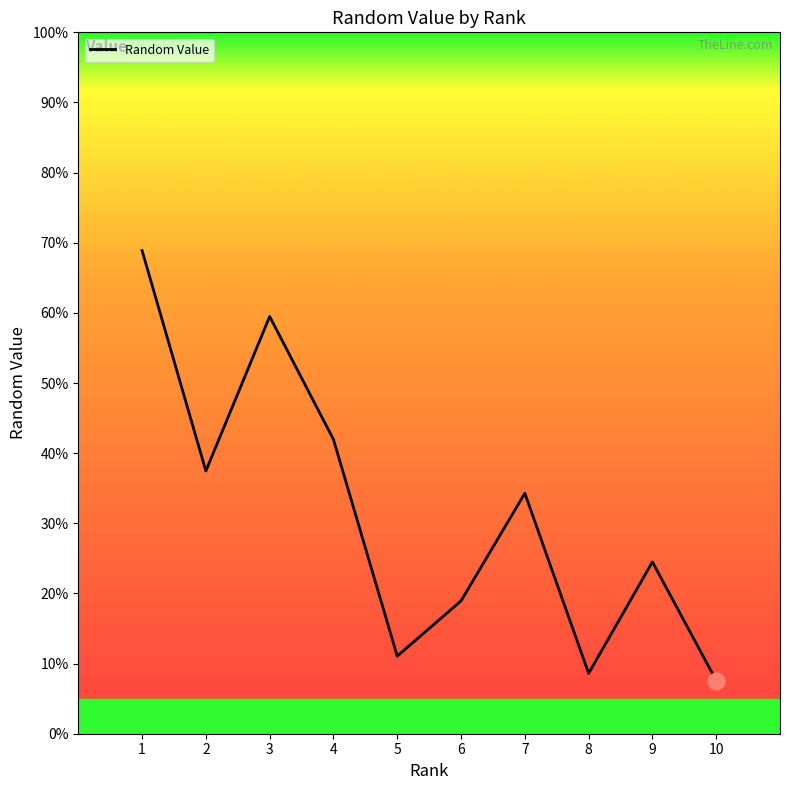

What is the average value?

0.3